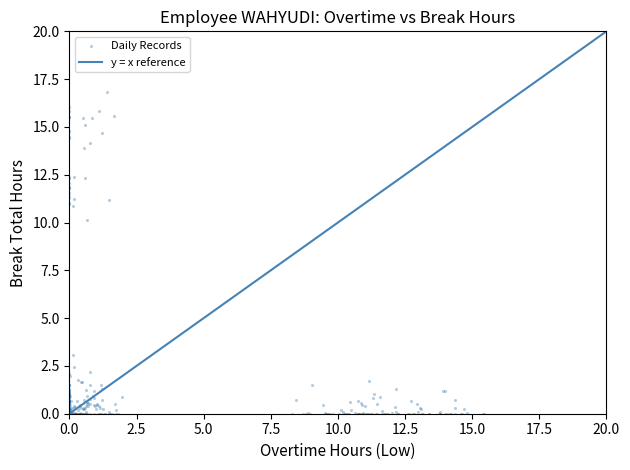

What Y value in the scatter plot is closest to 8?

10.1